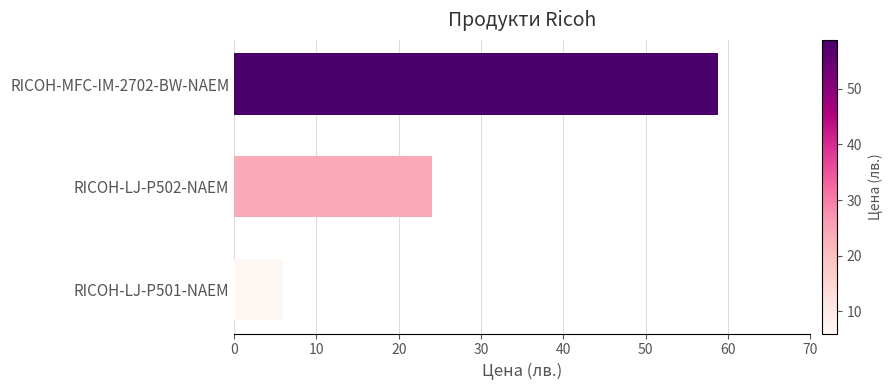

Reading bottom to top, transcribe all the data shown in this chart.

RICOH-LJ-P501-NAEM=6.0	RICOH-LJ-P502-NAEM=24.0	RICOH-MFC-IM-2702-BW-NAEM=58.8